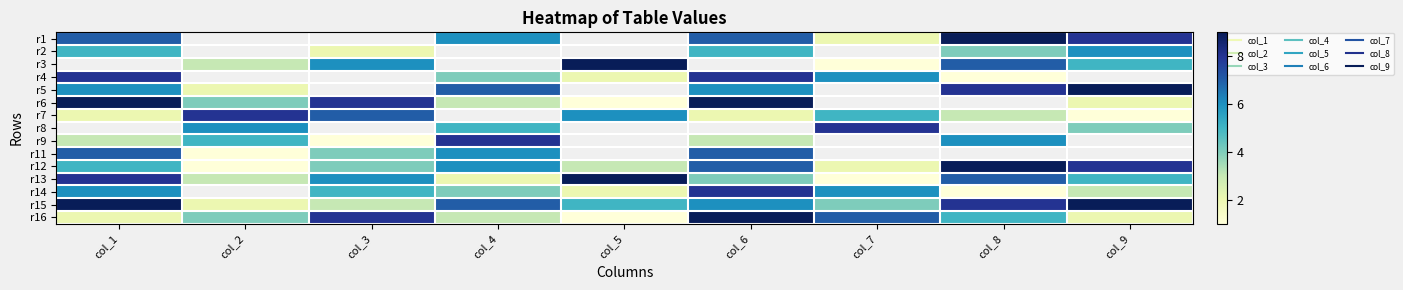

What is the sum of the r14 values at col_8 and col_6?

9.0